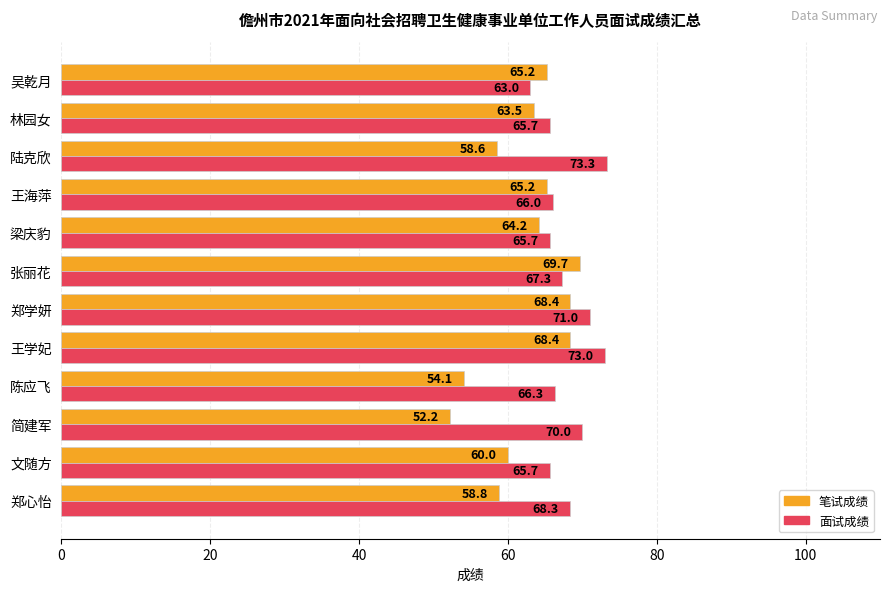

Is the value of 笔试成绩 at 陆克欣 greater than the value of 面试成绩 at 文随方?

No